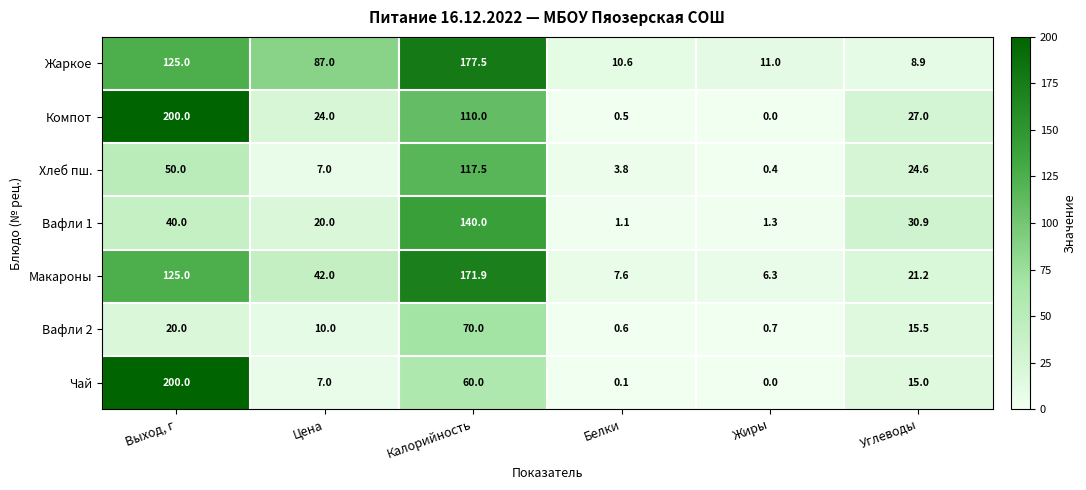

List the labels in order of Жаркое value, largest first.

Калорийность, Выход, г, Цена, Жиры, Белки, Углеводы